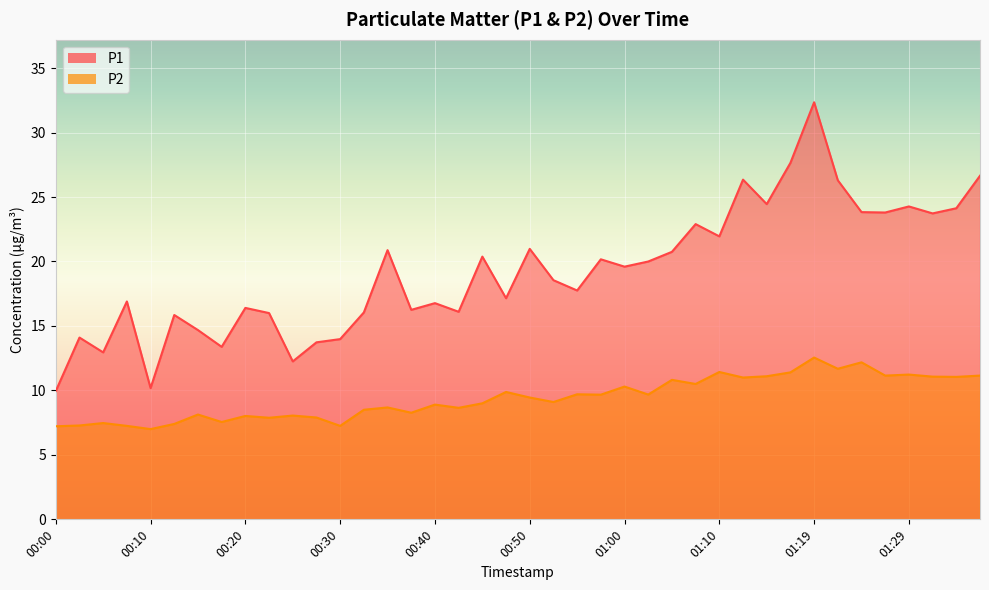

Which series has the largest total across all categories?

P1